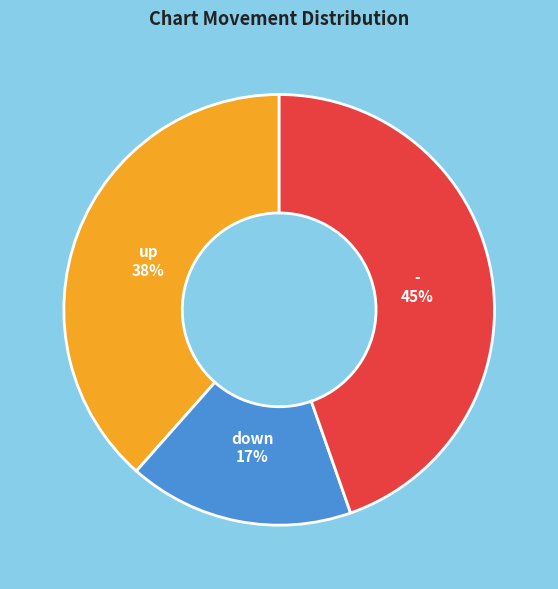

Is it true that - is 58% of the pie?

False